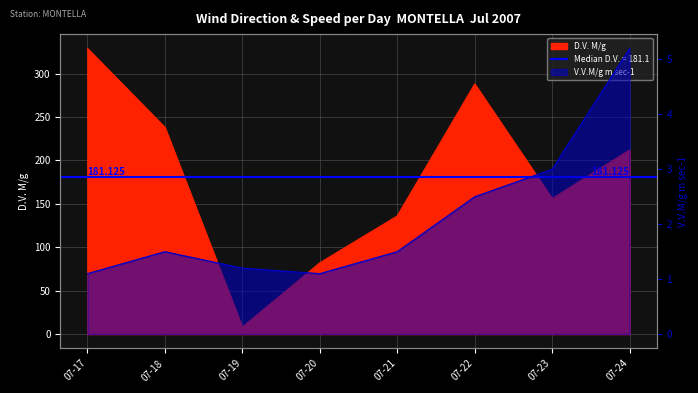

The value of D.V. M/g at 07-20 is 82.0. True or false?

True